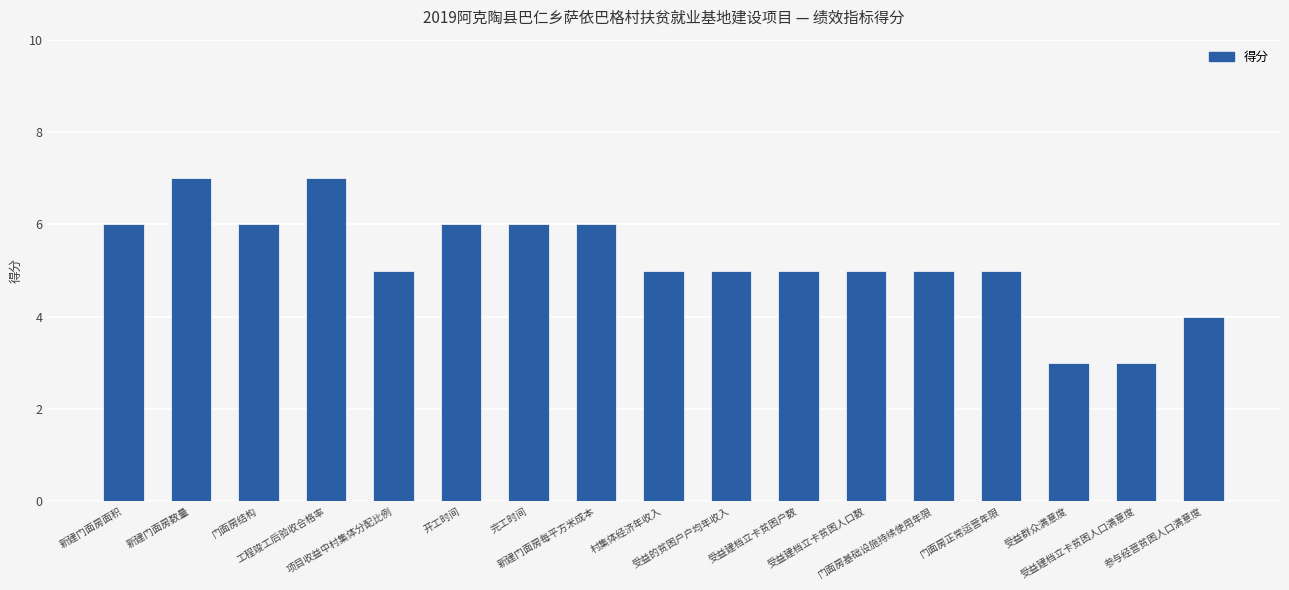

What is the maximum value shown in the chart?

7